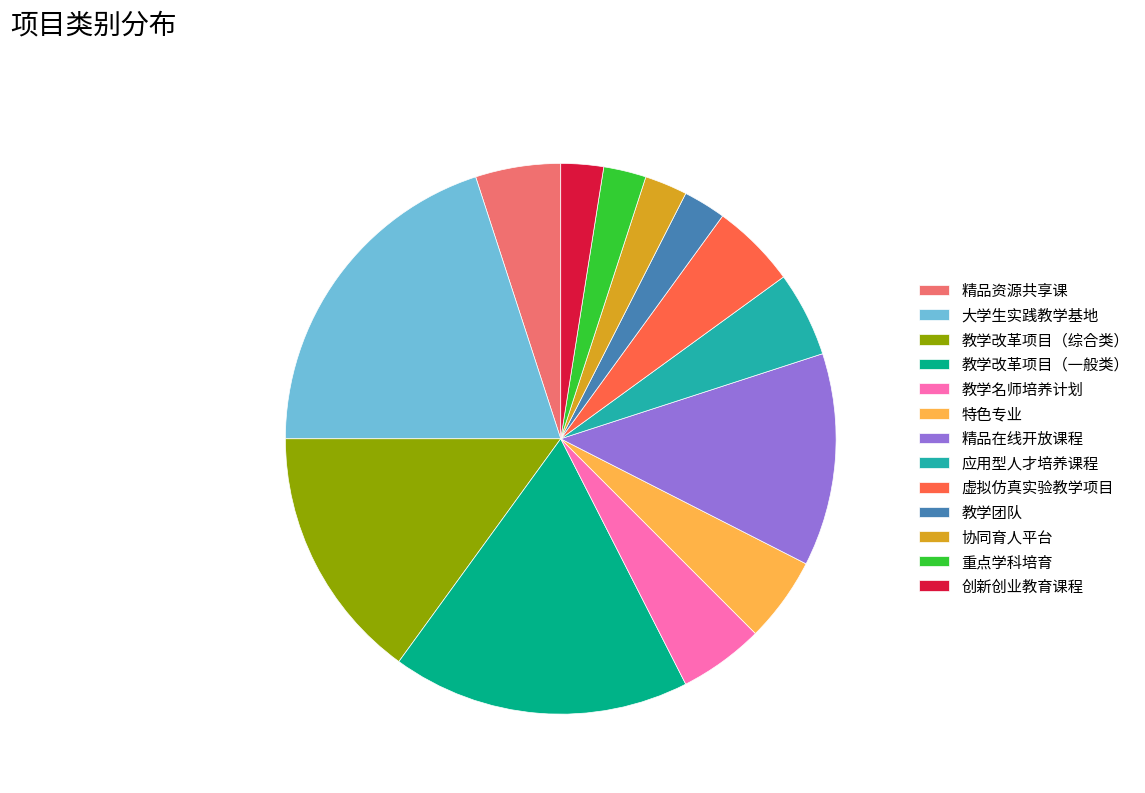

What is the largest slice in the pie chart?

大学生实践教学基地